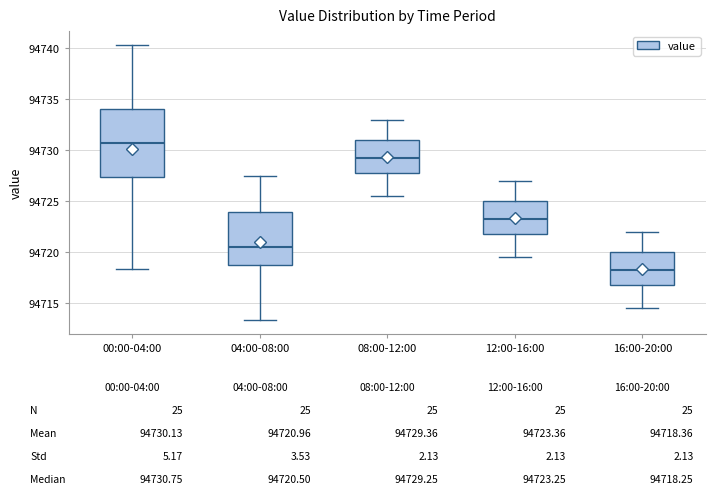

Which box has the highest median line?

00:00-04:00